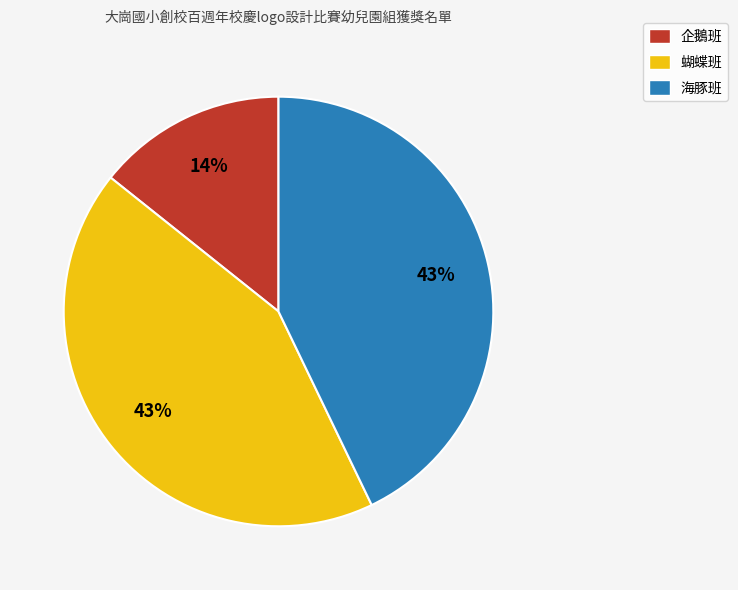

Which slice is the smallest?

企鵝班